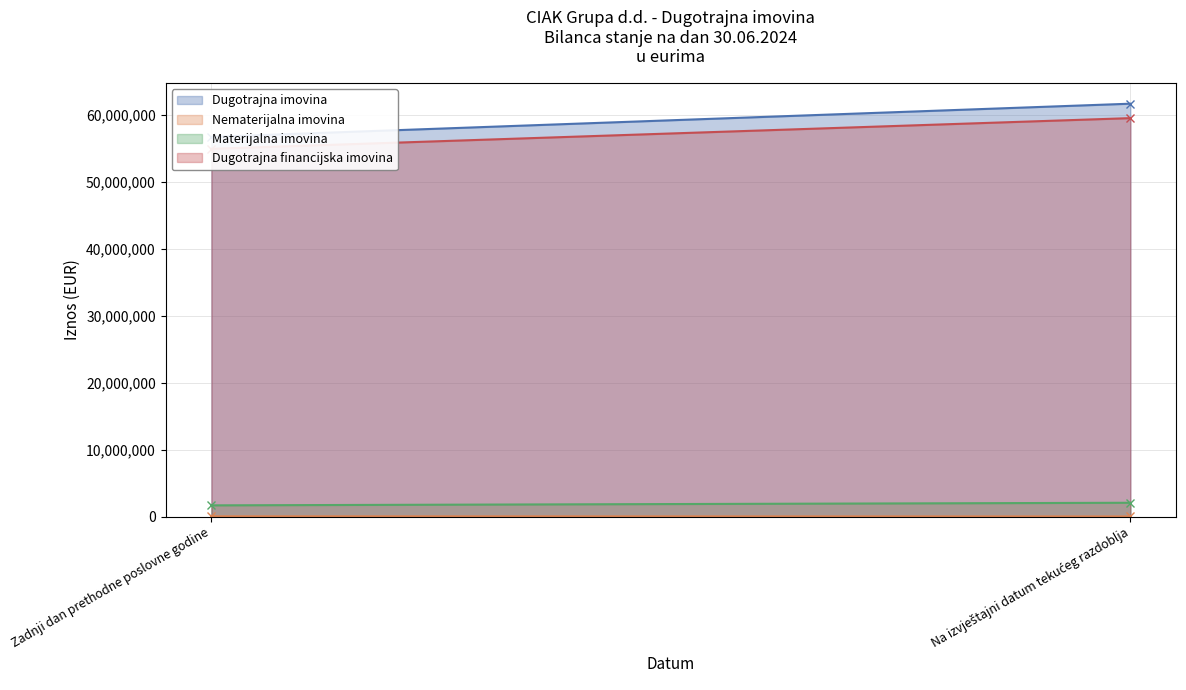

Reading right to left, list all the values displayed in this chart.

Dugotrajna imovina: Na izvještajni datum tekućeg razdoblja=61724782	Zadnji dan prethodne poslovne godine=56767692
Nematerijalna imovina: Na izvještajni datum tekućeg razdoblja=55019	Zadnji dan prethodne poslovne godine=72355
Materijalna imovina: Na izvještajni datum tekućeg razdoblja=2095223	Zadnji dan prethodne poslovne godine=1707216
Dugotrajna financijska imovina: Na izvještajni datum tekućeg razdoblja=59567919	Zadnji dan prethodne poslovne godine=54981500